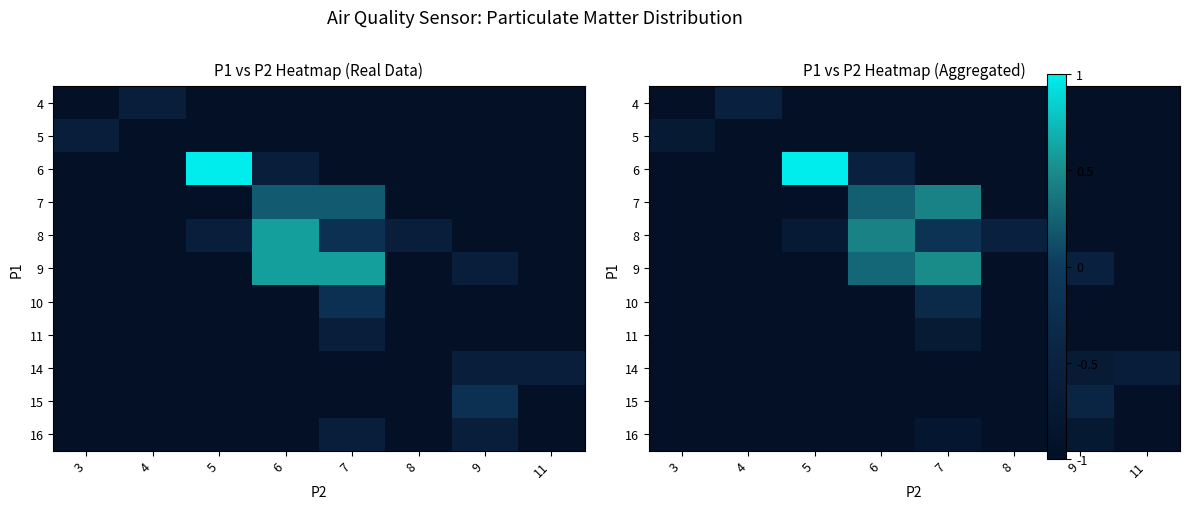

True or false: 7 has a value of -1.4 at 3.

False